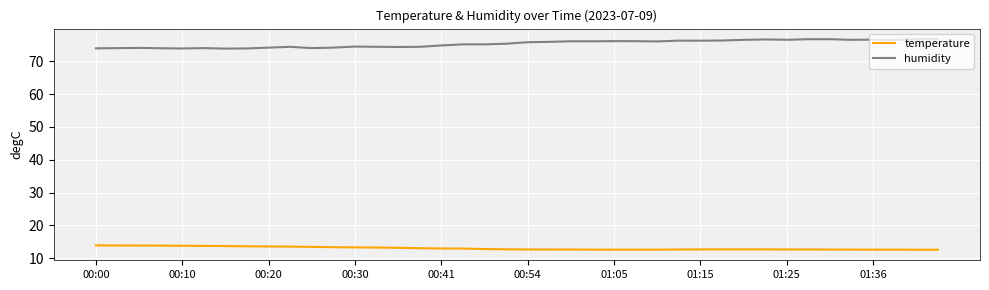

List the series in order of their overall mean, highest first.

humidity, temperature